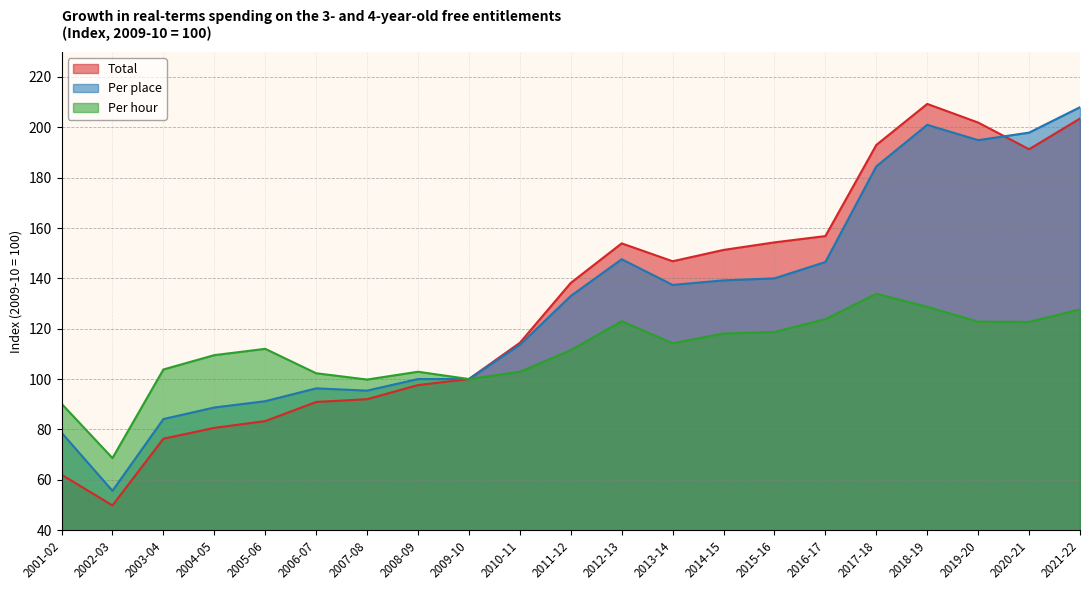

What is the difference between the second highest and second lowest values in the Total series?

141.5